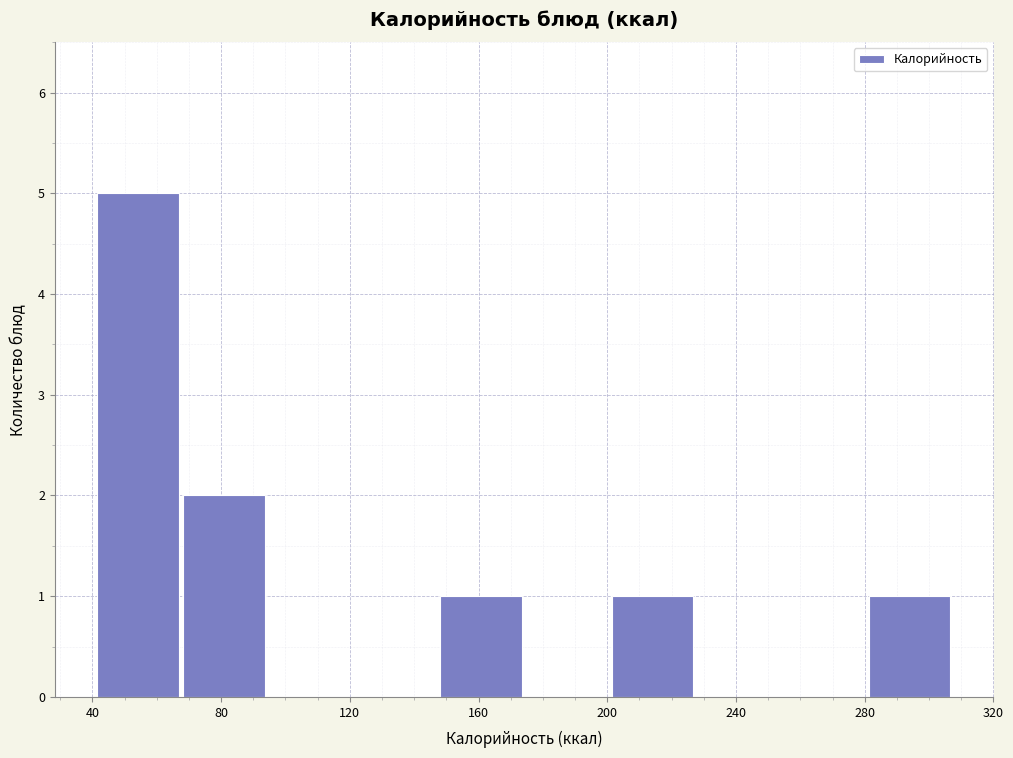

Reading left to right, transcribe this chart: for each bar, give the range it covers on the x-axis and its height. Neither the bar edges nor the heights are printed on the chart, so give them approximately, as read against the axes.

40 to 70: 5
70 to 95: 2
95 to 120: 0
120 to 150: 0
150 to 175: 1
175 to 200: 0
200 to 230: 1
230 to 255: 0
255 to 280: 0
280 to 310: 1